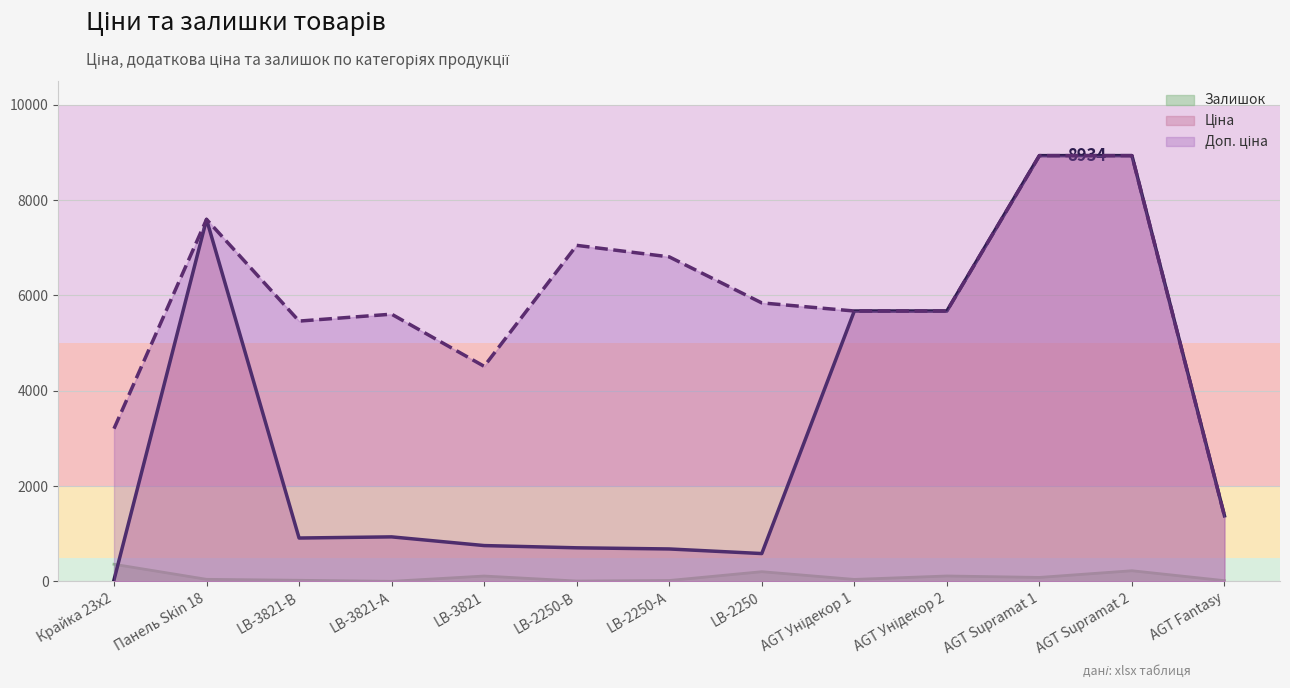

In Доп. ціна, how many points are lower than both neighbors (excluding endpoints)?

2